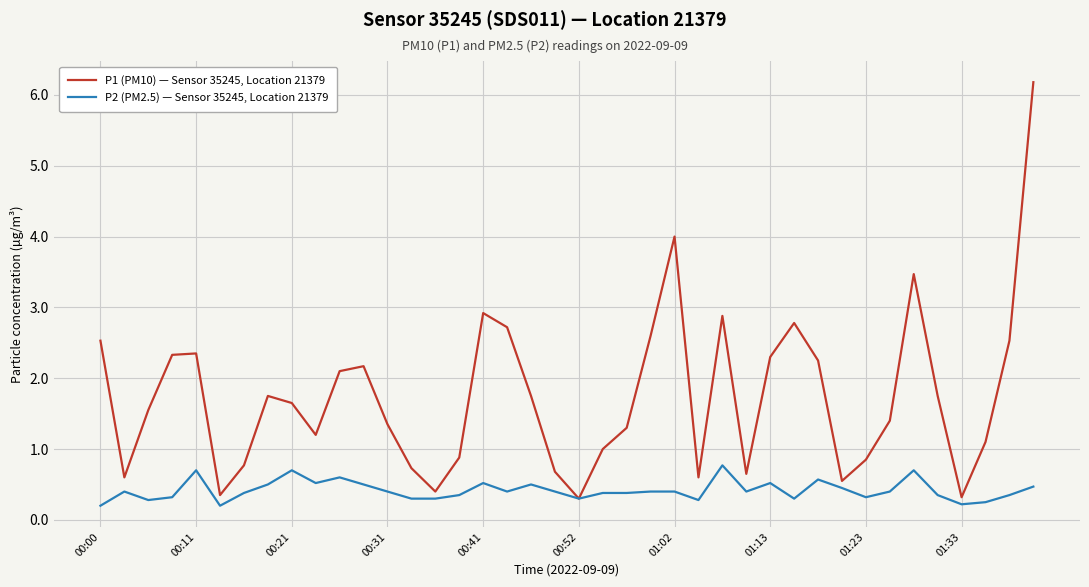

What is the maximum value shown in the chart?

6.2